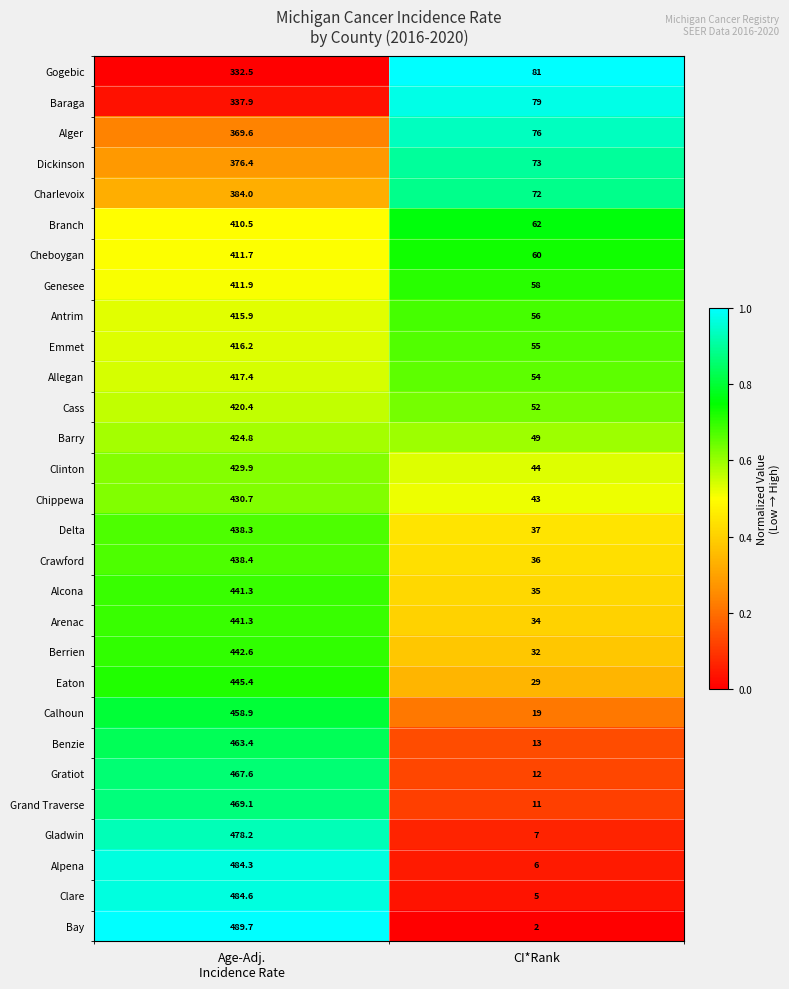

Which label corresponds to the smallest value in the chart?

CI*Rank